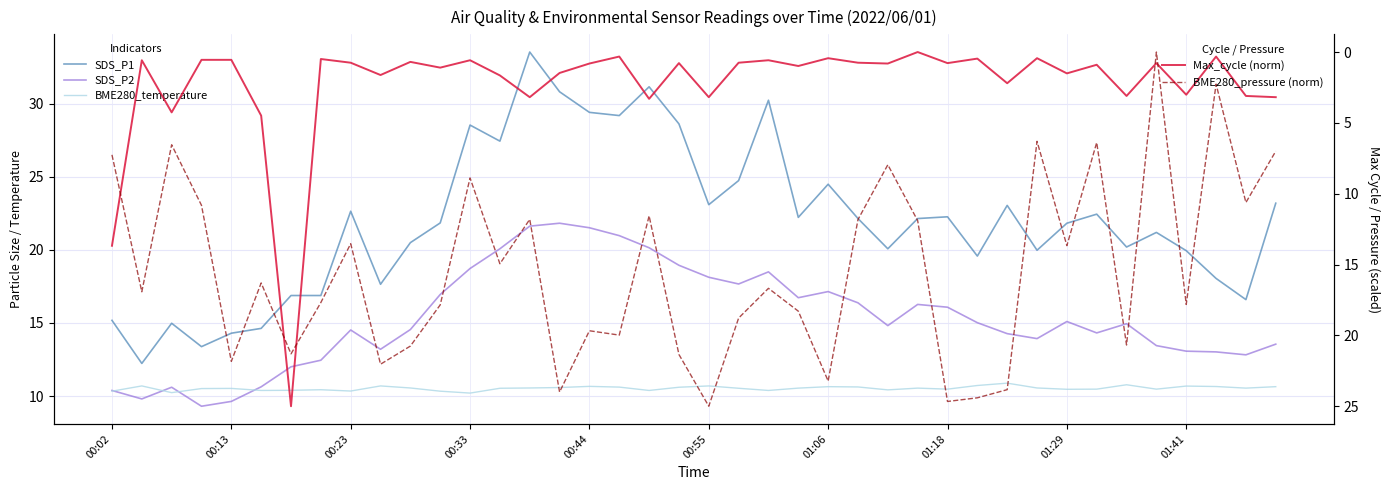

Which series has the largest total across all categories?

SDS_P1